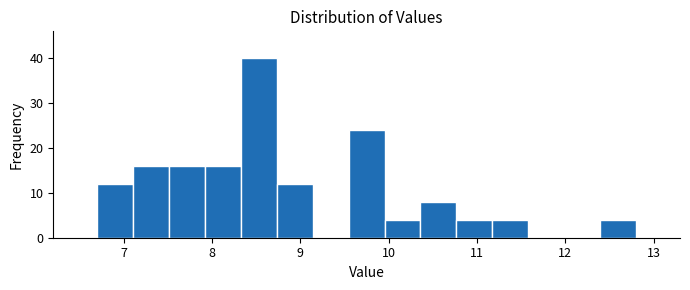

Reading left to right, transcribe this chart: for each bar, give the range it covers on the x-axis and its height. Neither the bar edges nor the heights are printed on the chart, so give them approximately, as read against the axes.

6.7 to 7.1: 12
7.1 to 7.5: 16
7.5 to 7.9: 16
7.9 to 8.3: 16
8.3 to 8.7: 40
8.7 to 9.1: 12
9.1 to 9.5: 0
9.5 to 10.0: 24
10.0 to 10.4: 4
10.4 to 10.8: 8
10.8 to 11.2: 4
11.2 to 11.6: 4
11.6 to 12.0: 0
12.0 to 12.4: 0
12.4 to 12.8: 4